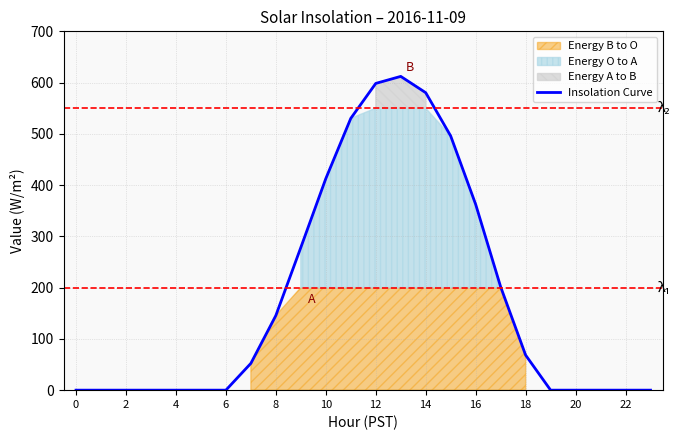

How many values exceed 52?

12